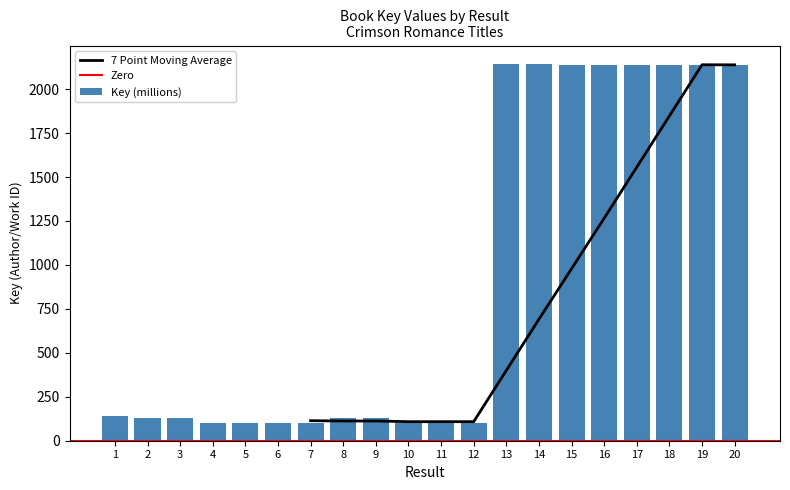

Count the number of data series in this chart.

1